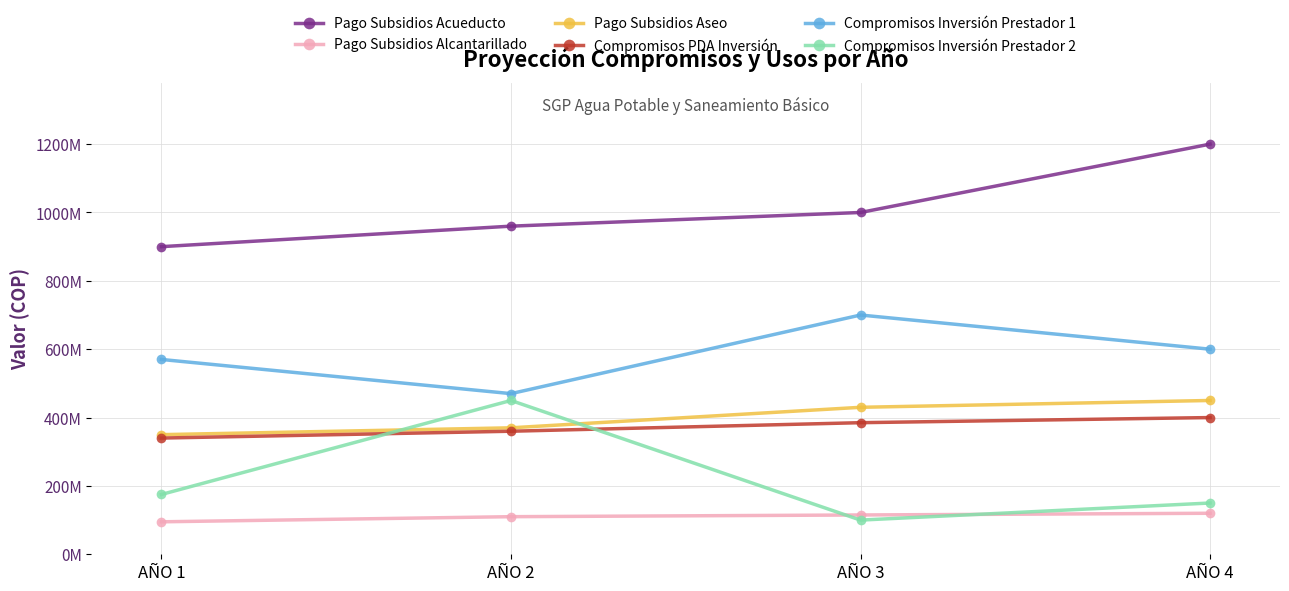

What are all the series names shown in the legend?

Pago Subsidios Acueducto, Pago Subsidios Alcantarillado, Pago Subsidios Aseo, Compromisos PDA Inversión, Compromisos Inversión Prestador 1, Compromisos Inversión Prestador 2